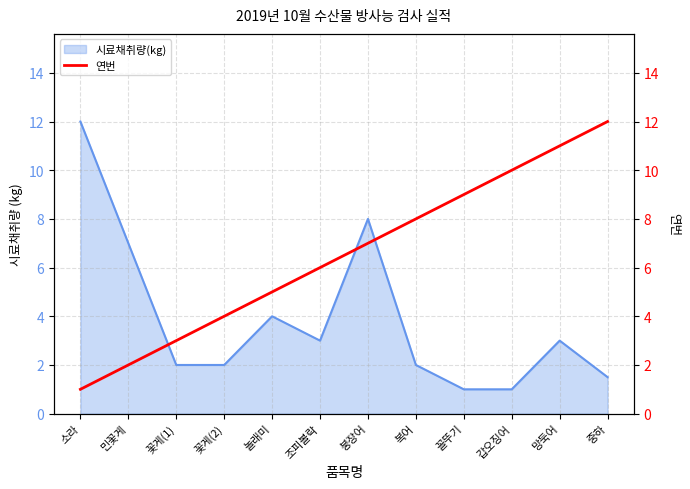

What is the highest value of the 시료채취량(kg) series?

12.0